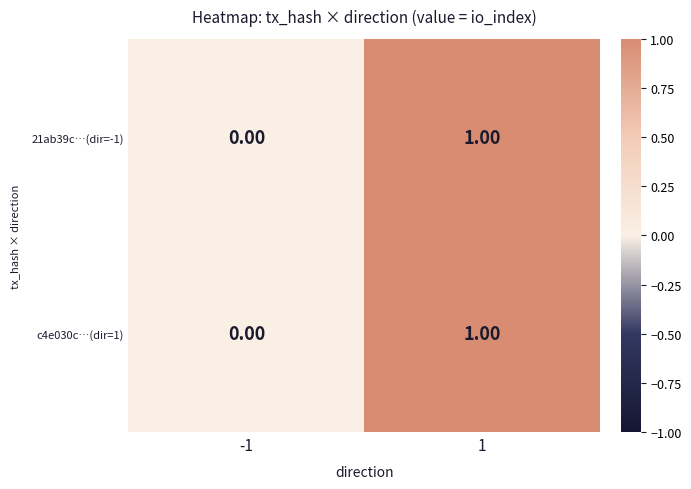

How many data points does each series have?

2